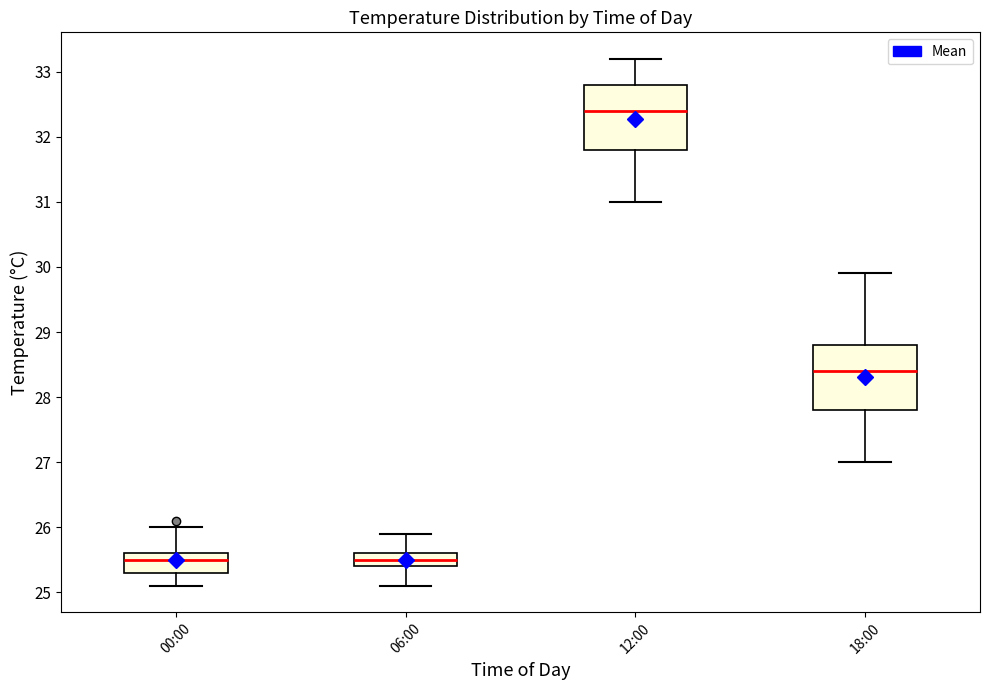

Reading left to right, transcribe this box plot: for each box, give where its median line is, the range the box spans, and where its two whiskers end, as read against the y-axis. The values are not printed on the chart, so give them approximately, as read against the axis.

00:00: median 25.5, box 25.3 to 25.6, whiskers 25.1 to 26.0
06:00: median 25.5, box 25.4 to 25.6, whiskers 25.1 to 25.9
12:00: median 32.4, box 31.8 to 32.8, whiskers 31.0 to 33.2
18:00: median 28.4, box 27.8 to 28.8, whiskers 27.0 to 29.9